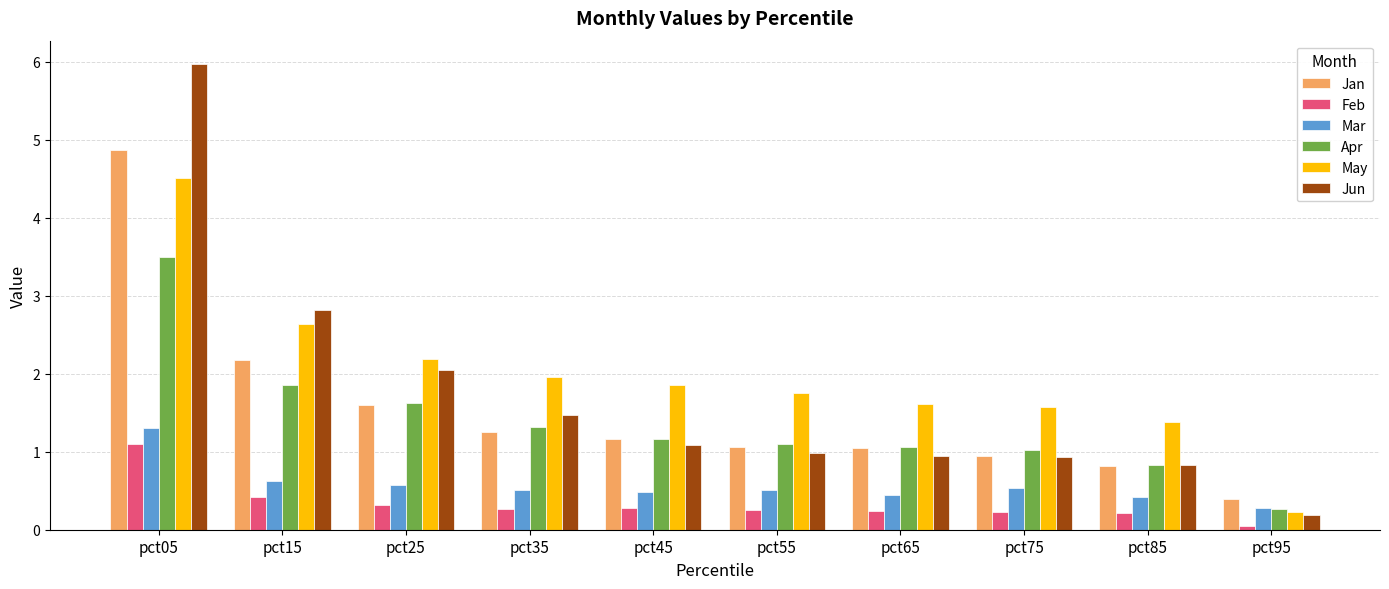

True or false: Jun has a value of 1.1 at pct45.

True